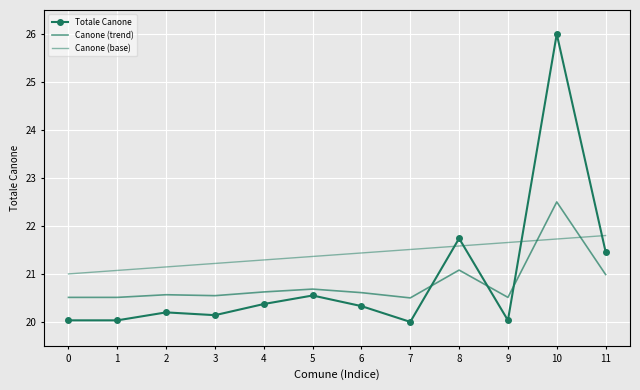

How many lines are shown in the chart?

3